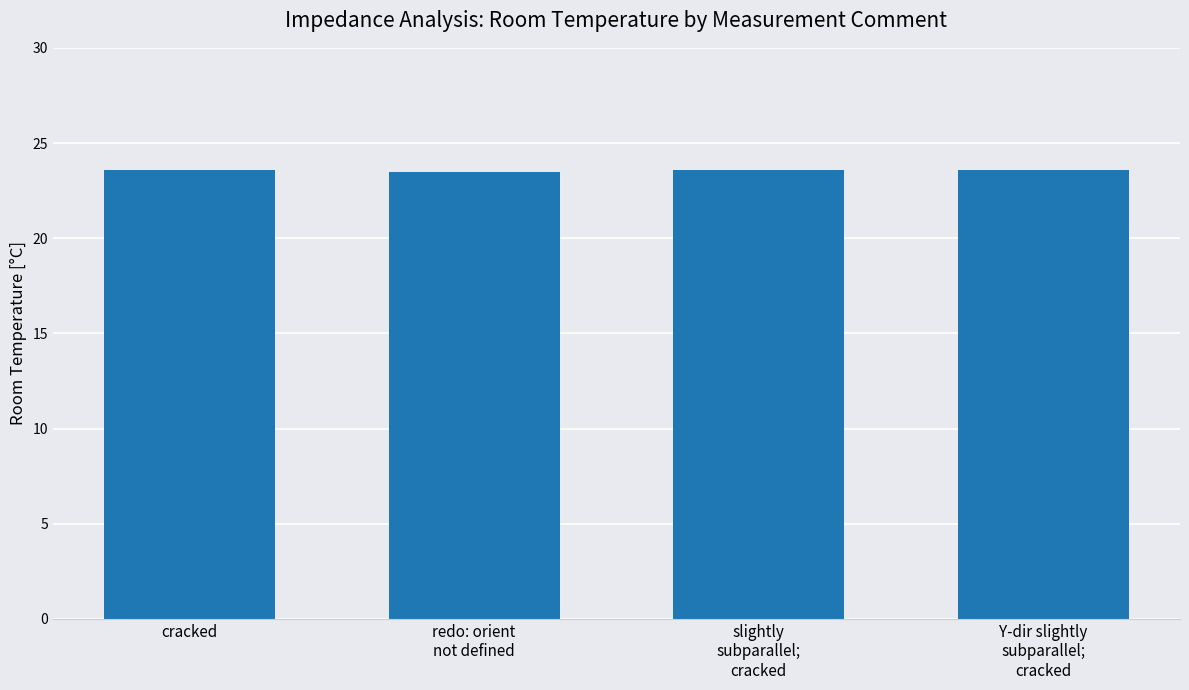

What is the smallest value displayed?

23.5